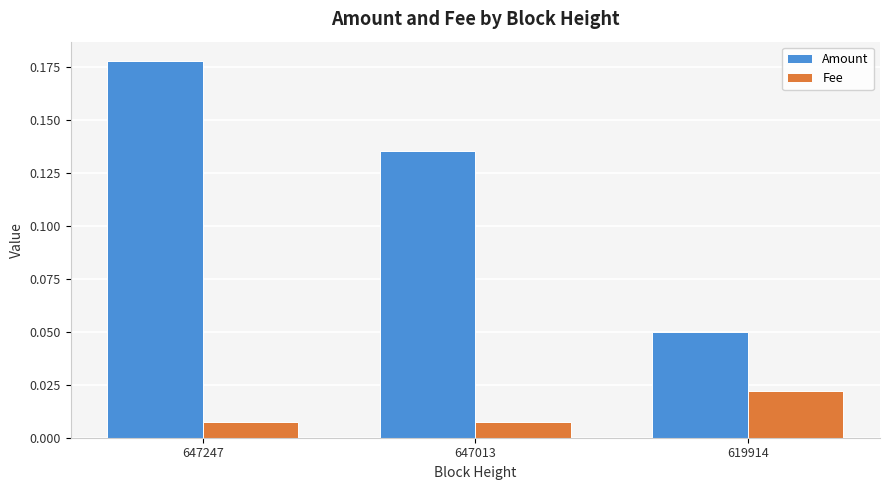

What are all the series names shown in the legend?

Amount, Fee